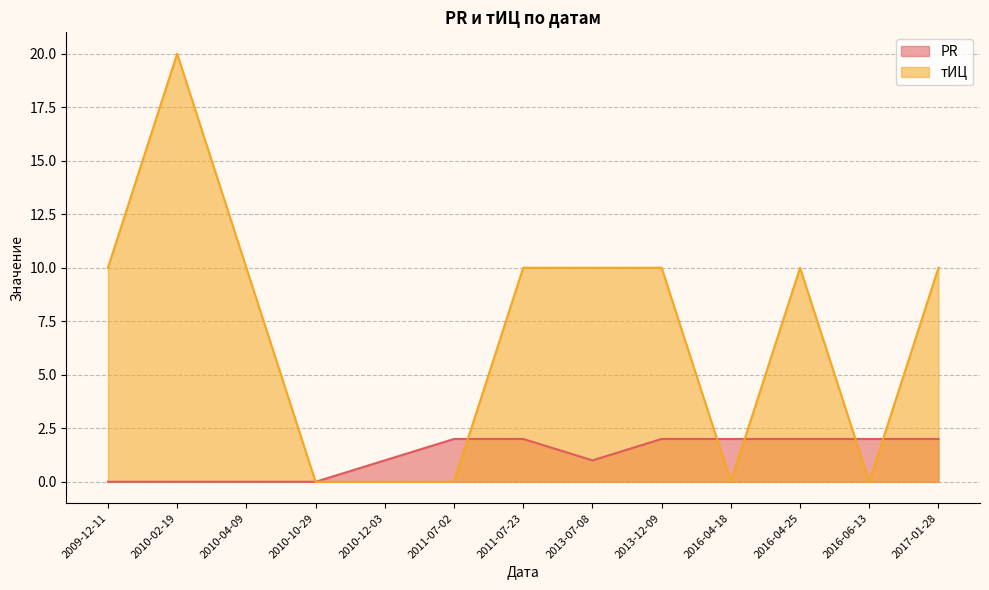

Between 2010-02-19 and 2017-01-28, which is larger?

2017-01-28